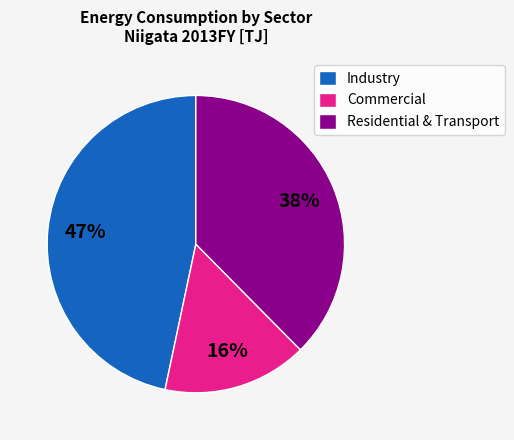

Which has a higher value, Commercial or Residential & Transport?

Residential & Transport